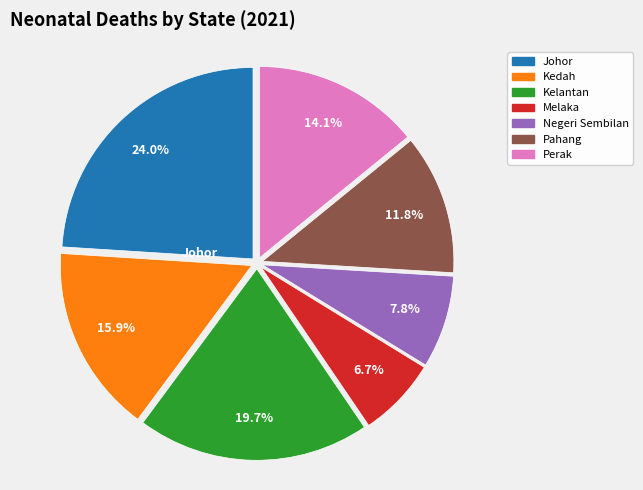

Is there any slice that represents more than half of the pie?

No